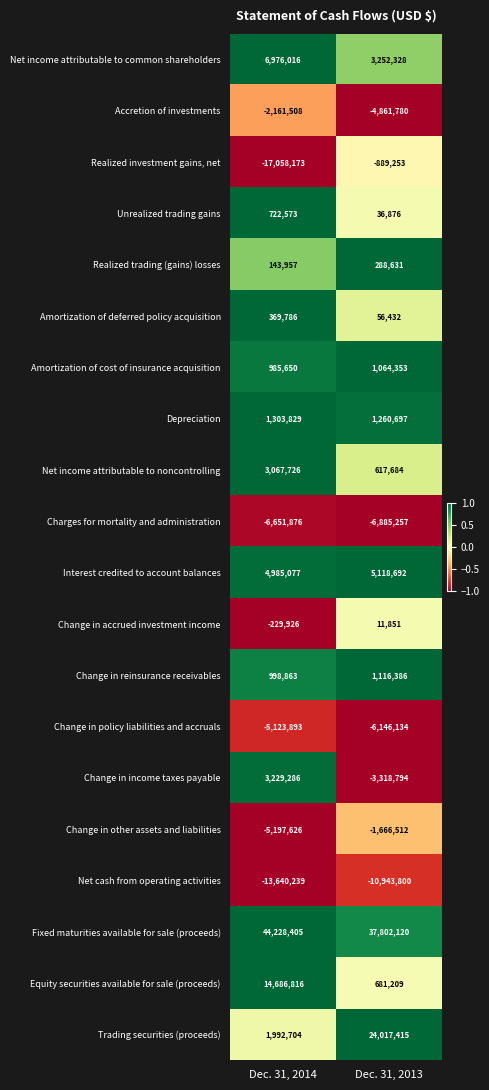

Which series has the largest range (max minus min)?

Trading securities (proceeds)